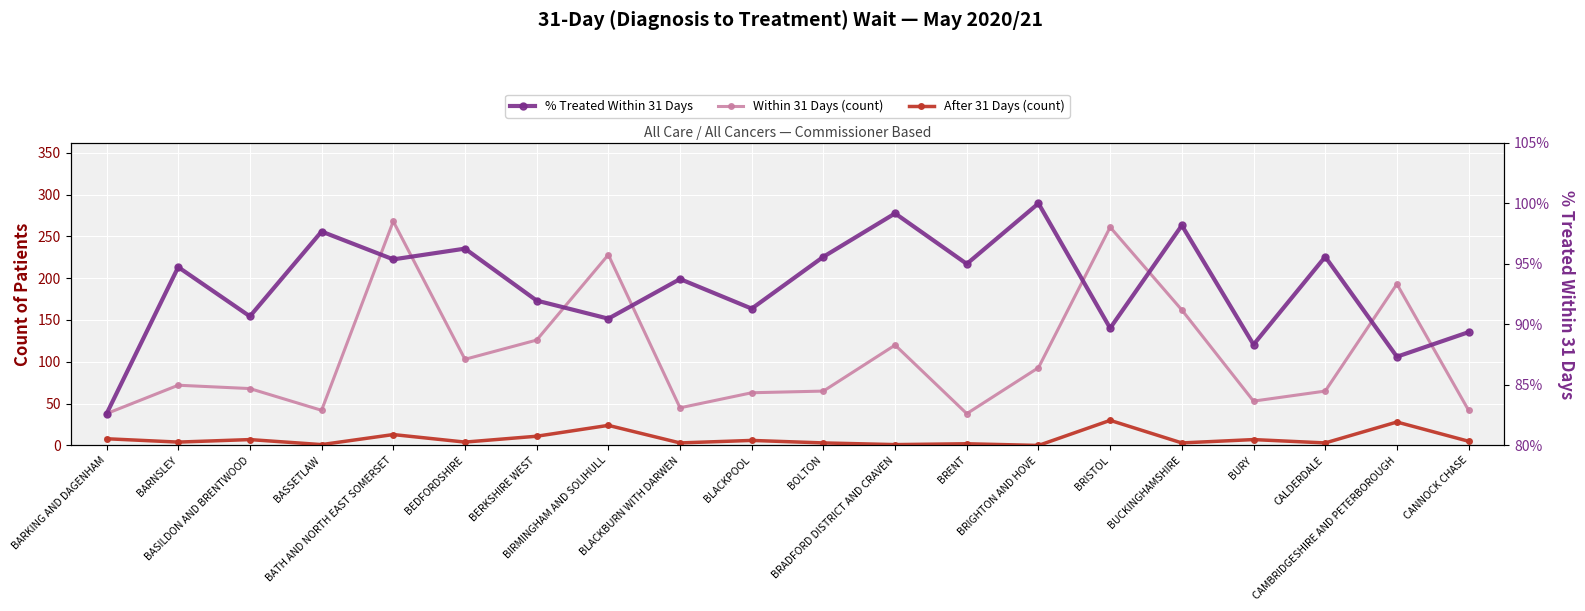

Reading left to right, transcribe all the data shown in this chart.

Within 31 Days (count): BARKING AND DAGENHAM=38.0	BARNSLEY=72.0	BASILDON AND BRENTWOOD=68.0	BASSETLAW=42.0	BATH AND NORTH EAST SOMERSET=268.0	BEDFORDSHIRE=103.0	BERKSHIRE WEST=126.0	BIRMINGHAM AND SOLIHULL=228.0	BLACKBURN WITH DARWEN=45.0	BLACKPOOL=63.0	BOLTON=65.0	BRADFORD DISTRICT AND CRAVEN=120.0	BRENT=38.0	BRIGHTON AND HOVE=93.0	BRISTOL=261.0	BUCKINGHAMSHIRE=162.0	BURY=53.0	CALDERDALE=65.0	CAMBRIDGESHIRE AND PETERBOROUGH=193.0	CANNOCK CHASE=42.0
After 31 Days (count): BARKING AND DAGENHAM=8.0	BARNSLEY=4.0	BASILDON AND BRENTWOOD=7.0	BASSETLAW=1.0	BATH AND NORTH EAST SOMERSET=13.0	BEDFORDSHIRE=4.0	BERKSHIRE WEST=11.0	BIRMINGHAM AND SOLIHULL=24.0	BLACKBURN WITH DARWEN=3.0	BLACKPOOL=6.0	BOLTON=3.0	BRADFORD DISTRICT AND CRAVEN=1.0	BRENT=2.0	BRIGHTON AND HOVE=0.0	BRISTOL=30.0	BUCKINGHAMSHIRE=3.0	BURY=7.0	CALDERDALE=3.0	CAMBRIDGESHIRE AND PETERBOROUGH=28.0	CANNOCK CHASE=5.0
% Treated Within 31 Days: BARKING AND DAGENHAM=82.6	BARNSLEY=94.7	BASILDON AND BRENTWOOD=90.7	BASSETLAW=97.7	BATH AND NORTH EAST SOMERSET=95.4	BEDFORDSHIRE=96.3	BERKSHIRE WEST=92.0	BIRMINGHAM AND SOLIHULL=90.5	BLACKBURN WITH DARWEN=93.8	BLACKPOOL=91.3	BOLTON=95.6	BRADFORD DISTRICT AND CRAVEN=99.2	BRENT=95.0	BRIGHTON AND HOVE=100.0	BRISTOL=89.7	BUCKINGHAMSHIRE=98.2	BURY=88.3	CALDERDALE=95.6	CAMBRIDGESHIRE AND PETERBOROUGH=87.3	CANNOCK CHASE=89.4